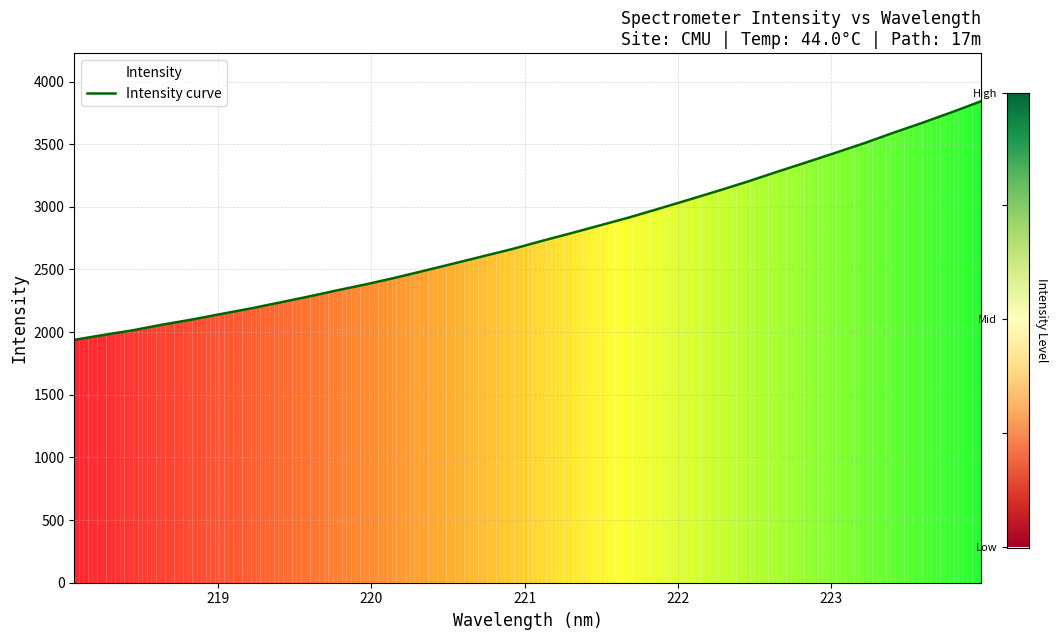

What is the greatest value displayed?

3842.4